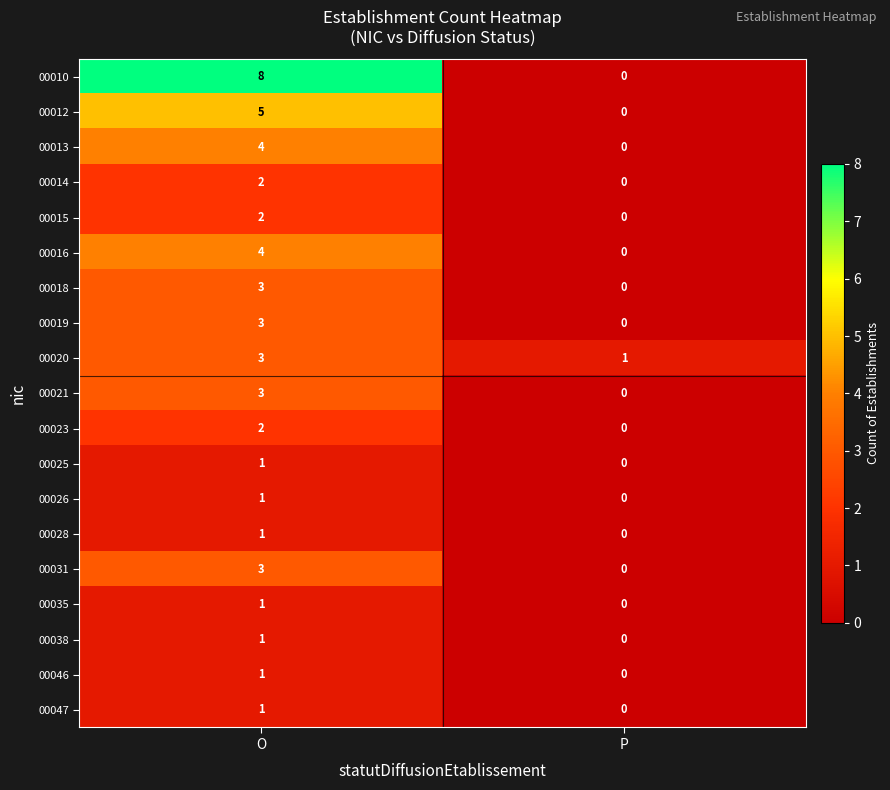

The value of 00035 at P is 0. True or false?

True